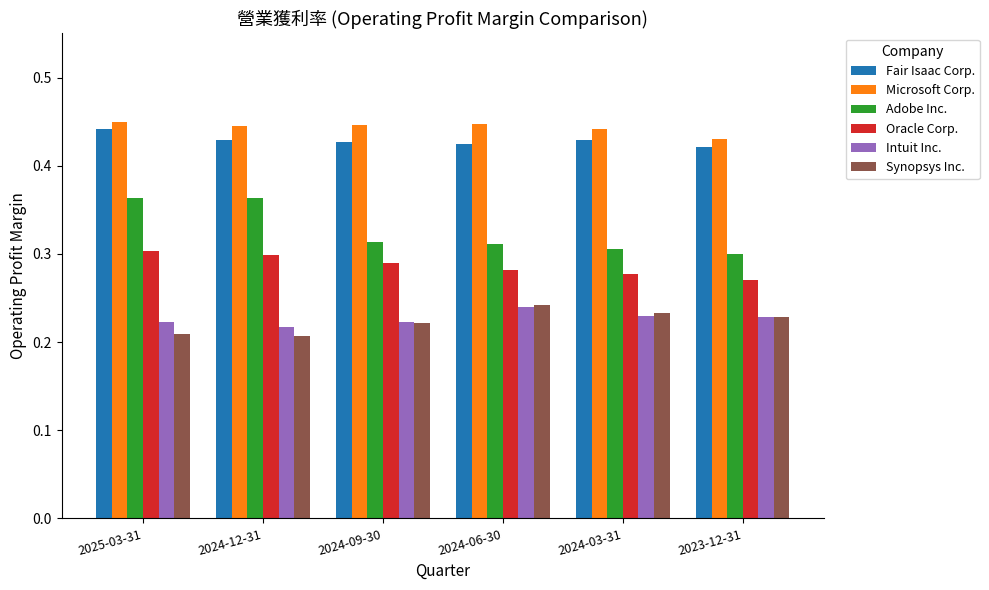

Which category has the highest value in the Fair Isaac Corp. series?

2025-03-31